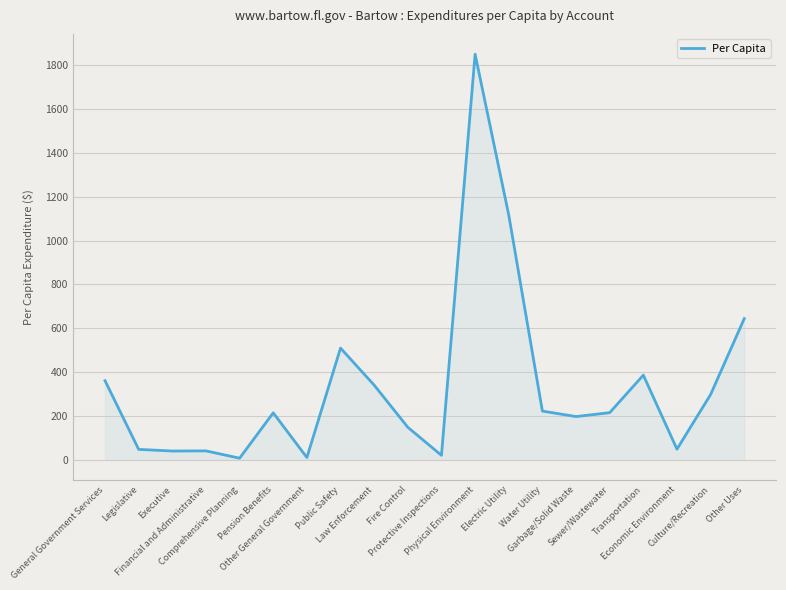

What is the greatest value displayed?

1849.6